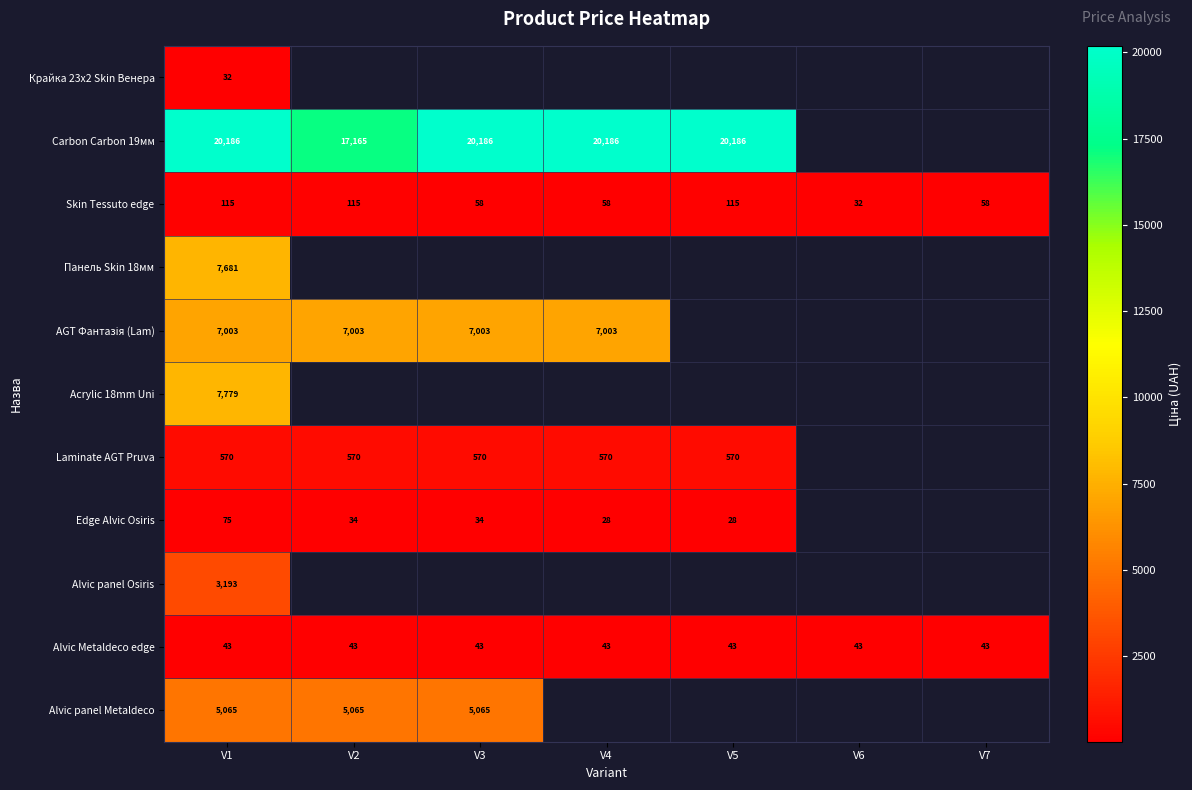

At which category does the chart reach its minimum across all series?

V4